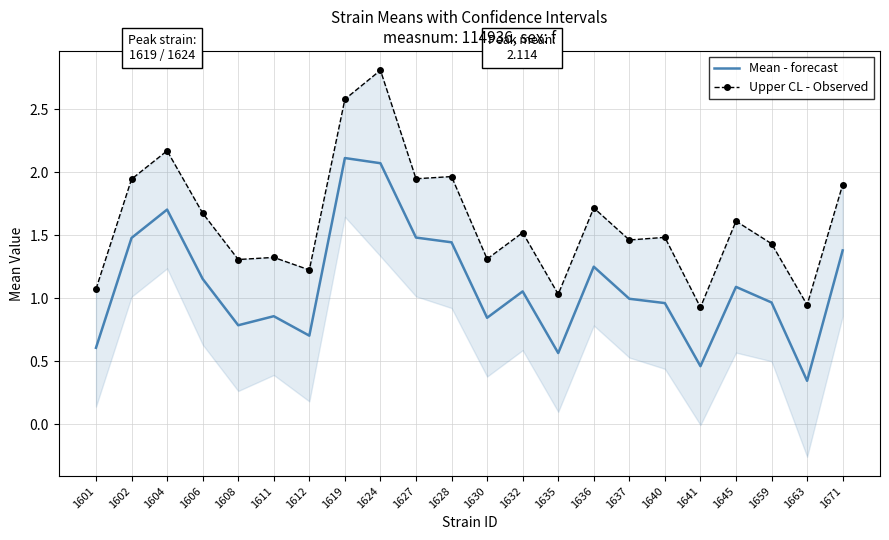

True or false: Upper CL - Observed and Mean - forecast intersect in this chart.

False